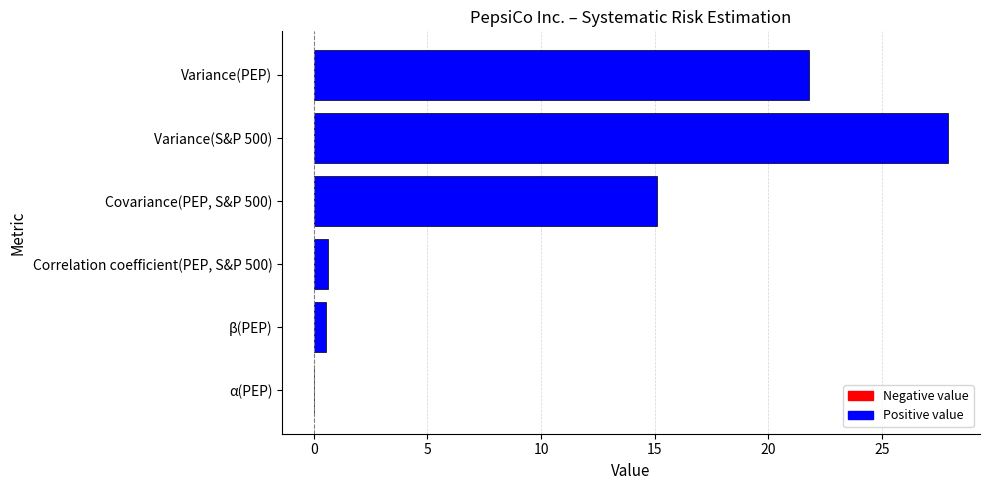

How many series are shown in this chart?

1